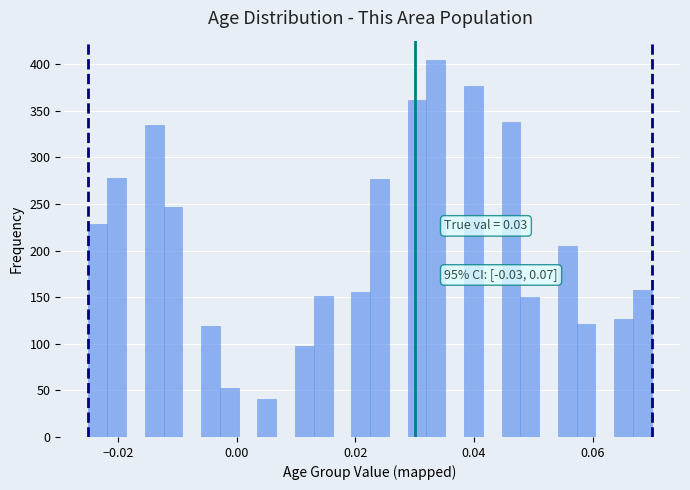

Read against the x-axis, roughly where is the centre of the tallest bar?

0.034